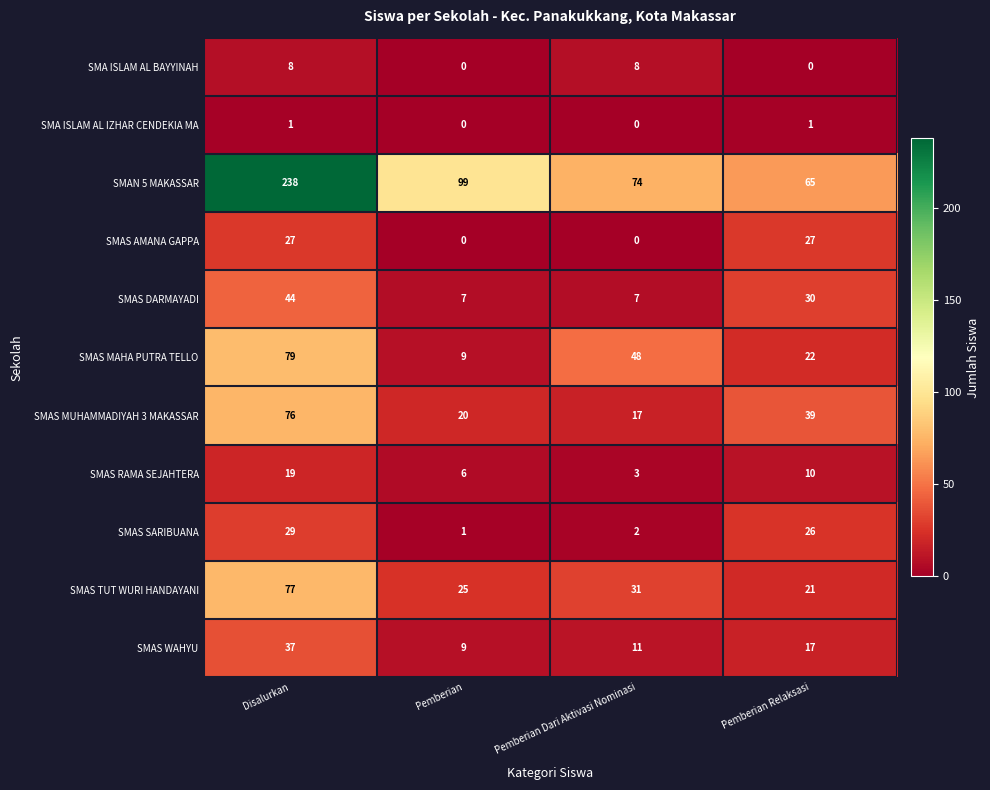

Which series has the largest total across all categories?

SMAN 5 MAKASSAR